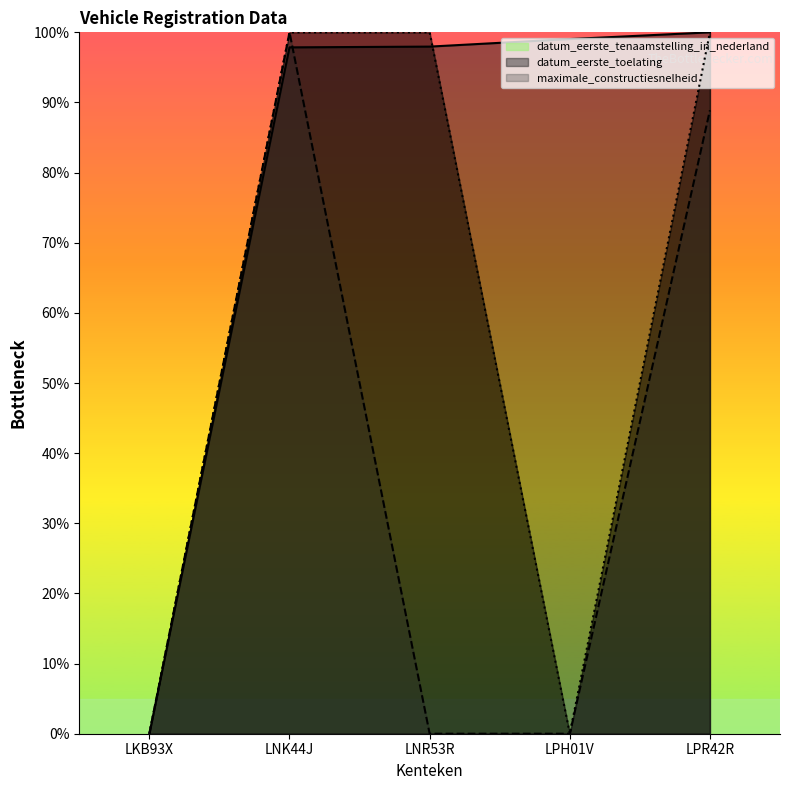

What is the difference between the maximum and minimum values in the datum_tenaamstelling series?

100.0